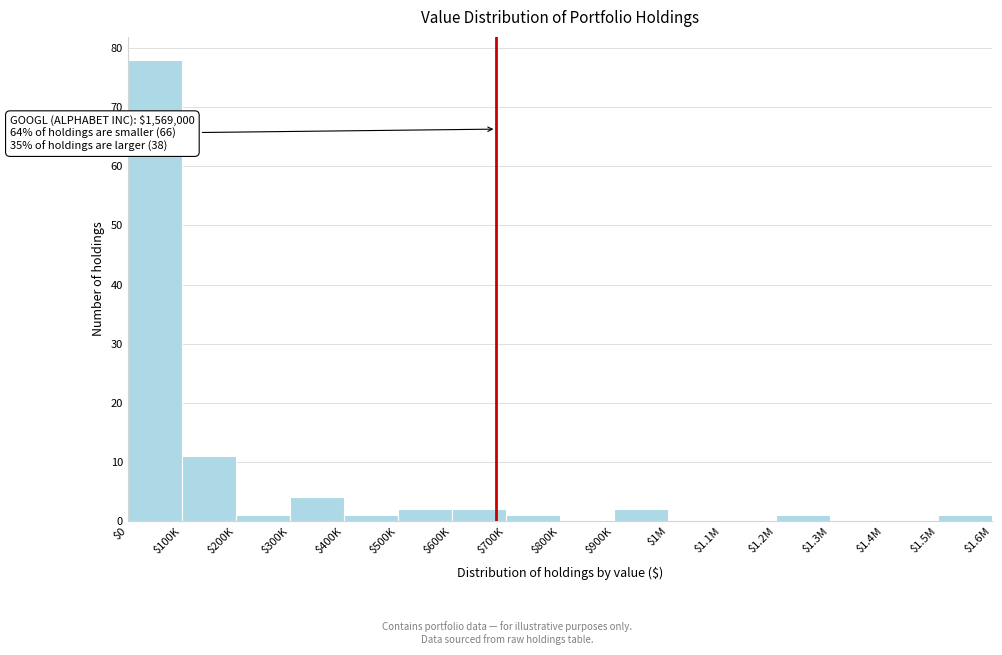

At which label is the value closest to 39?

$100K